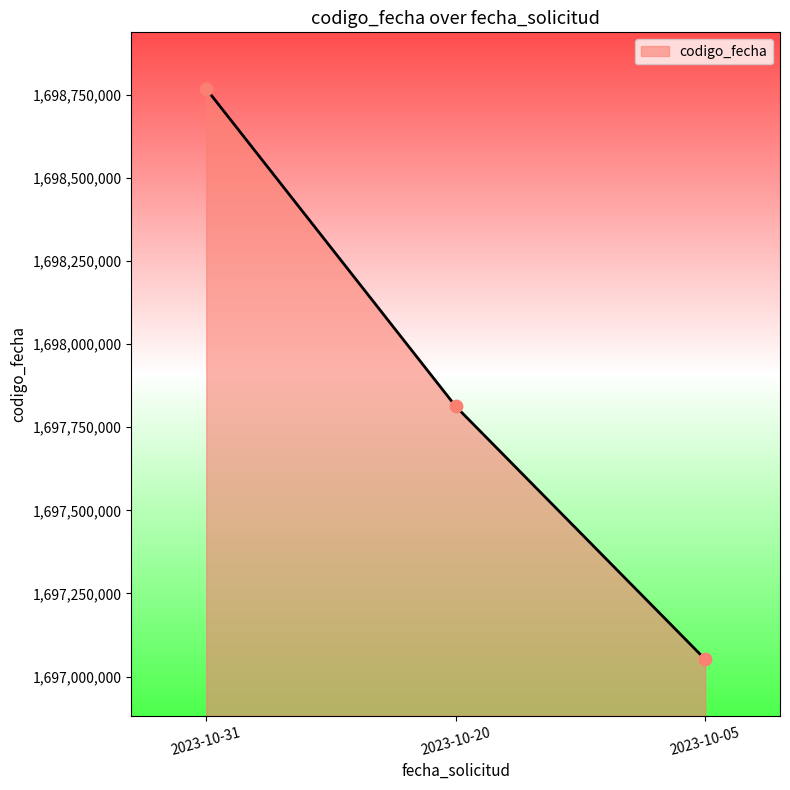

Which has a higher value, 2023-10-05 or 2023-10-31?

2023-10-31